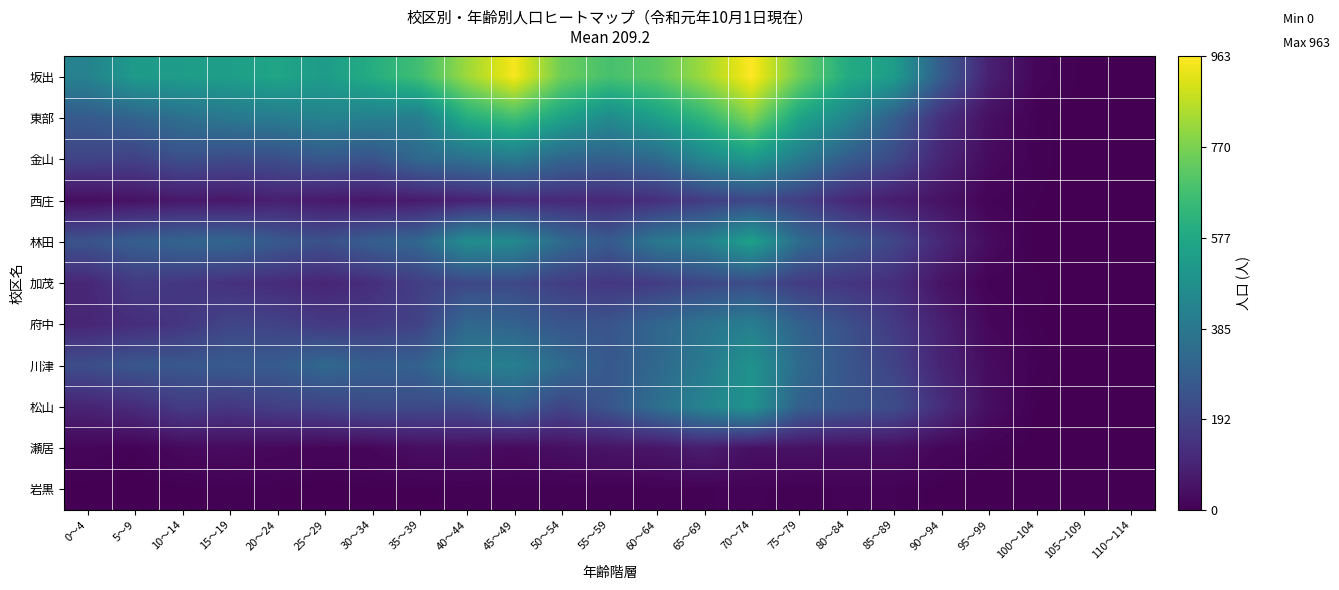

List the series in order of their peak value, lowest first.

岩黒, 瀬居, 西庄, 加茂, 府中, 川津, 松山, 金山, 林田, 東部, 坂出